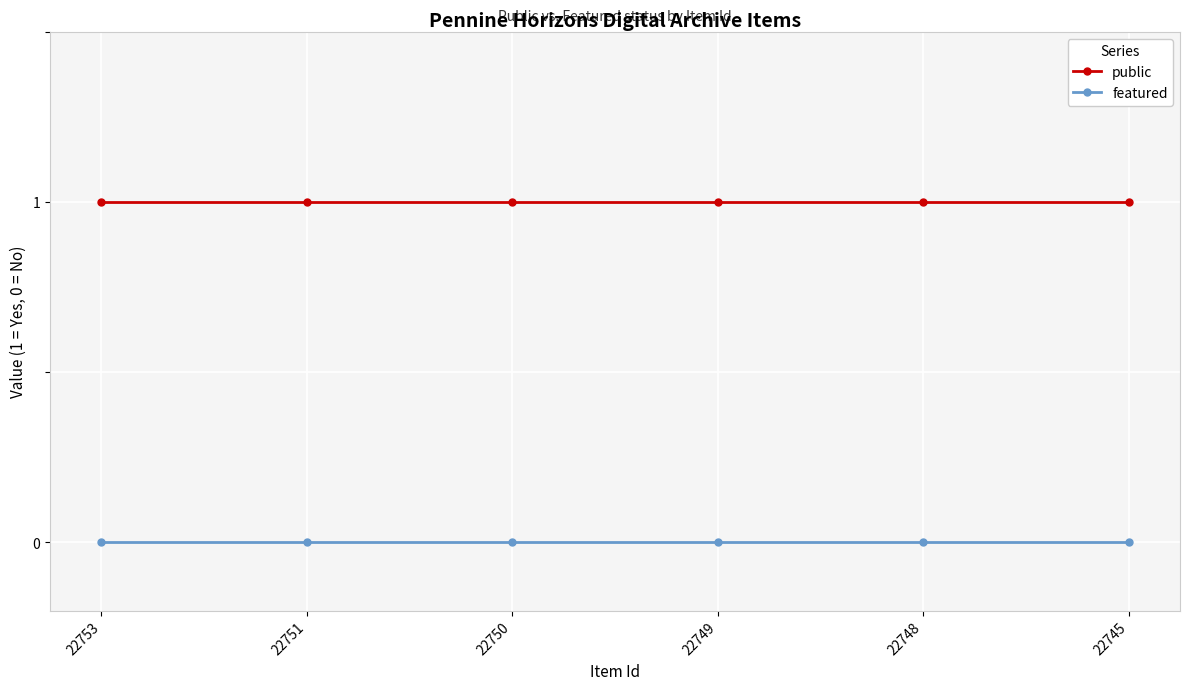

At 22750, list the series in order from largest to smallest.

public, featured